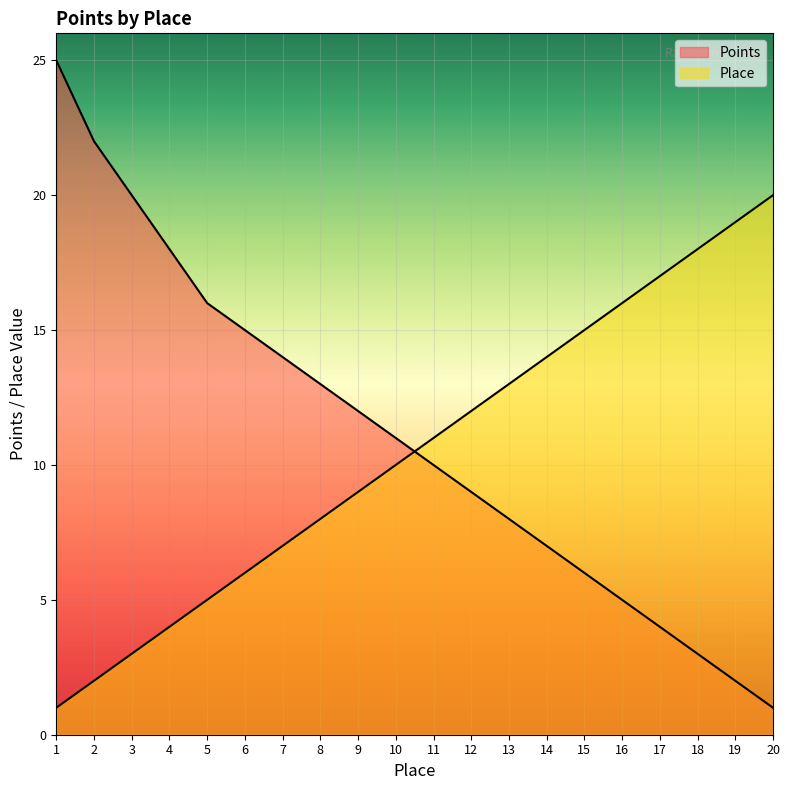

The value of Place at 6 is 10. True or false?

False